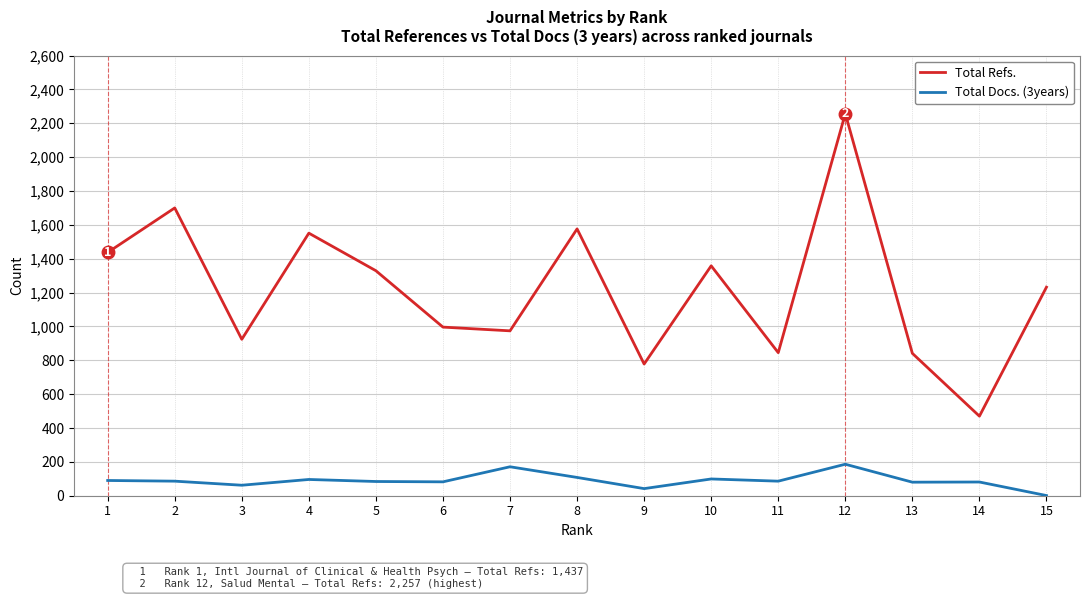

List the series in order of their peak value, lowest first.

Total Docs. (3years), Total Refs.